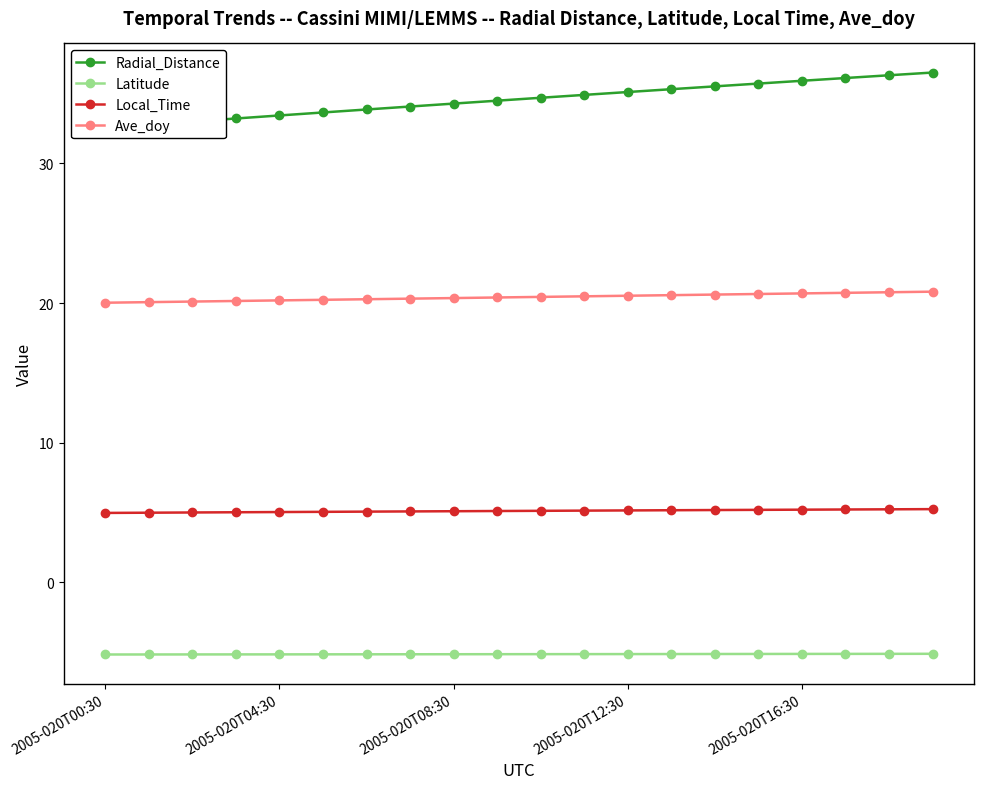

True or false: Latitude and Local_Time cross at least once.

False